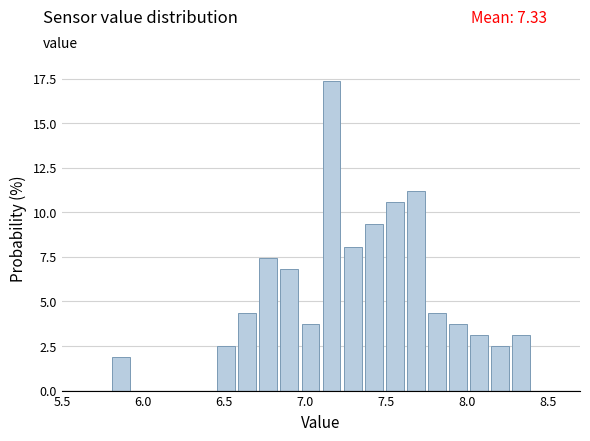

Read against the x-axis, roughly where is the centre of the tallest bar?

7.15